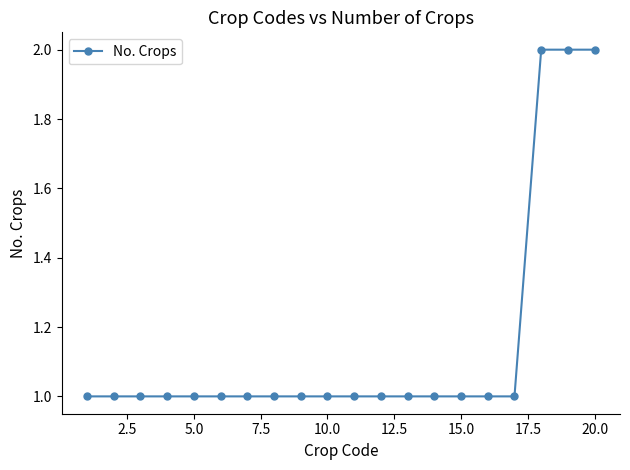

What is the value of the 3rd point from the left?

1